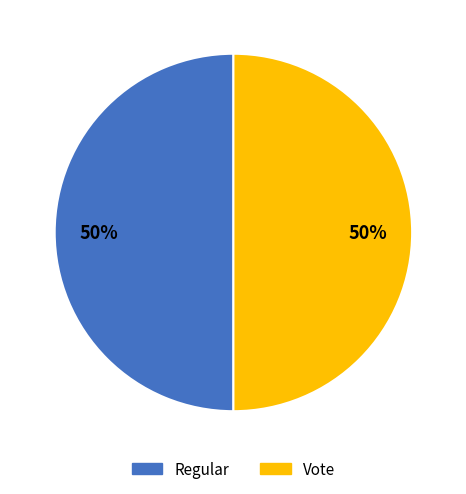

To the nearest percent, what portion does Vote represent?

50%